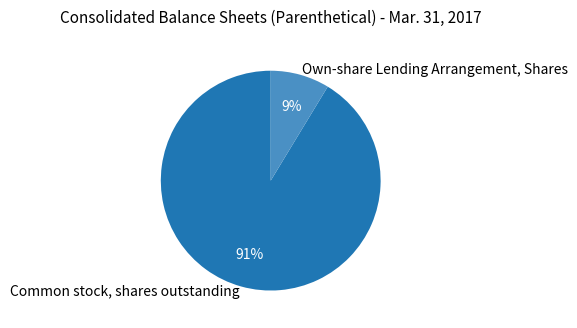

True or false: Own-share Lending Arrangement, Shares accounts for 2% of the total.

False